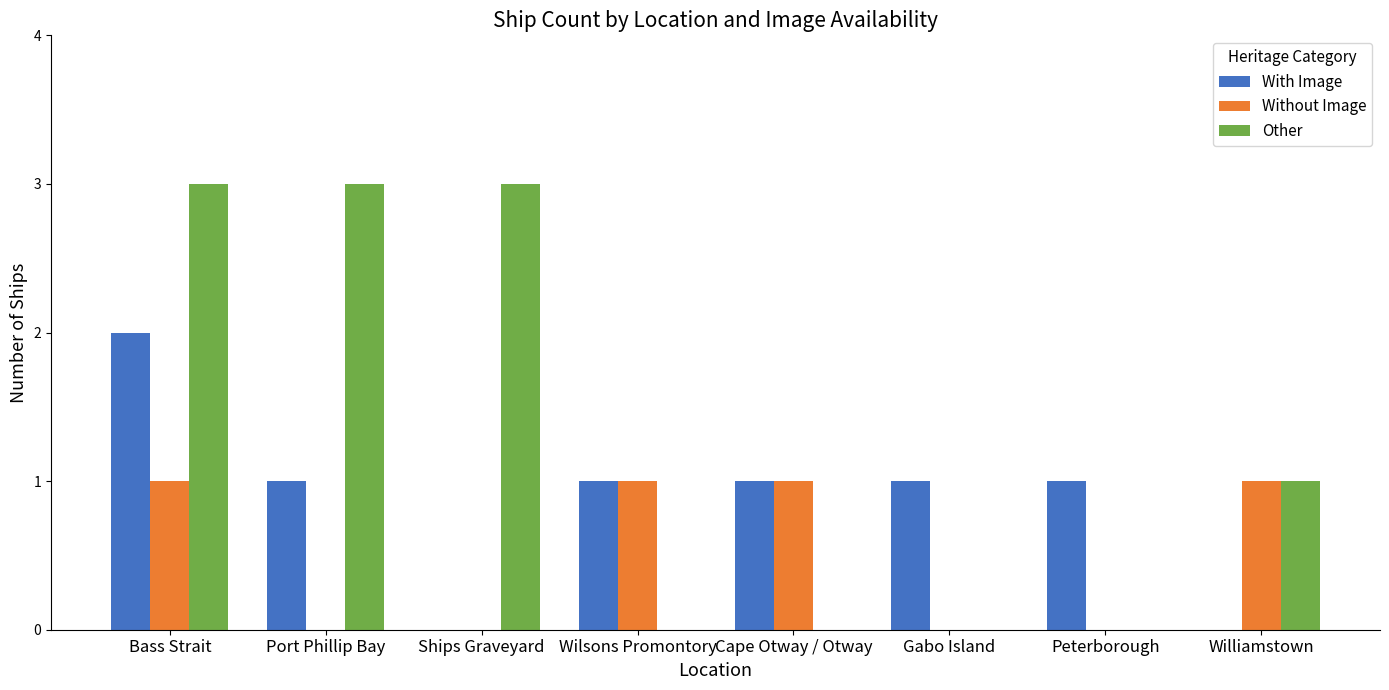

Reading right to left, extract all data points from this chart.

With Image: 0	1	1	1	1	0	1	2
Without Image: 1	0	0	1	1	0	0	1
Other: 1	0	0	0	0	3	3	3